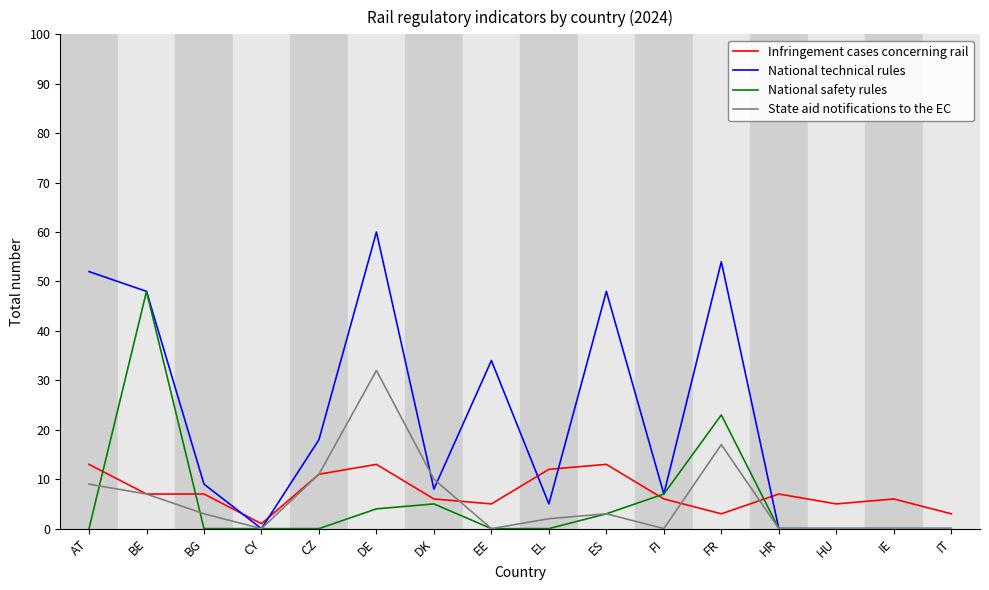

Between which two adjacent categories do State aid notifications to the EC and National safety rules first intersect?

AT and BE